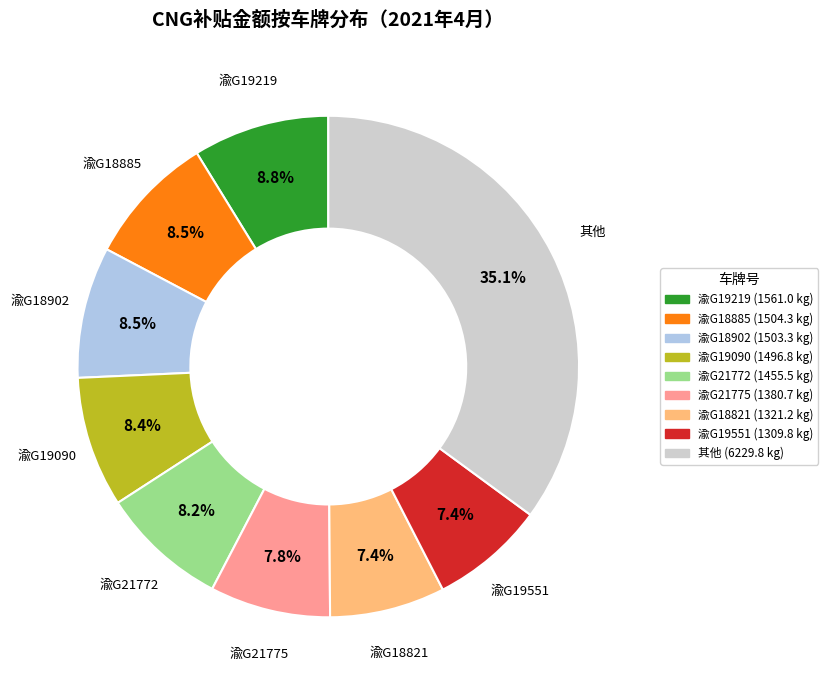

Is there any slice that represents more than half of the pie?

No